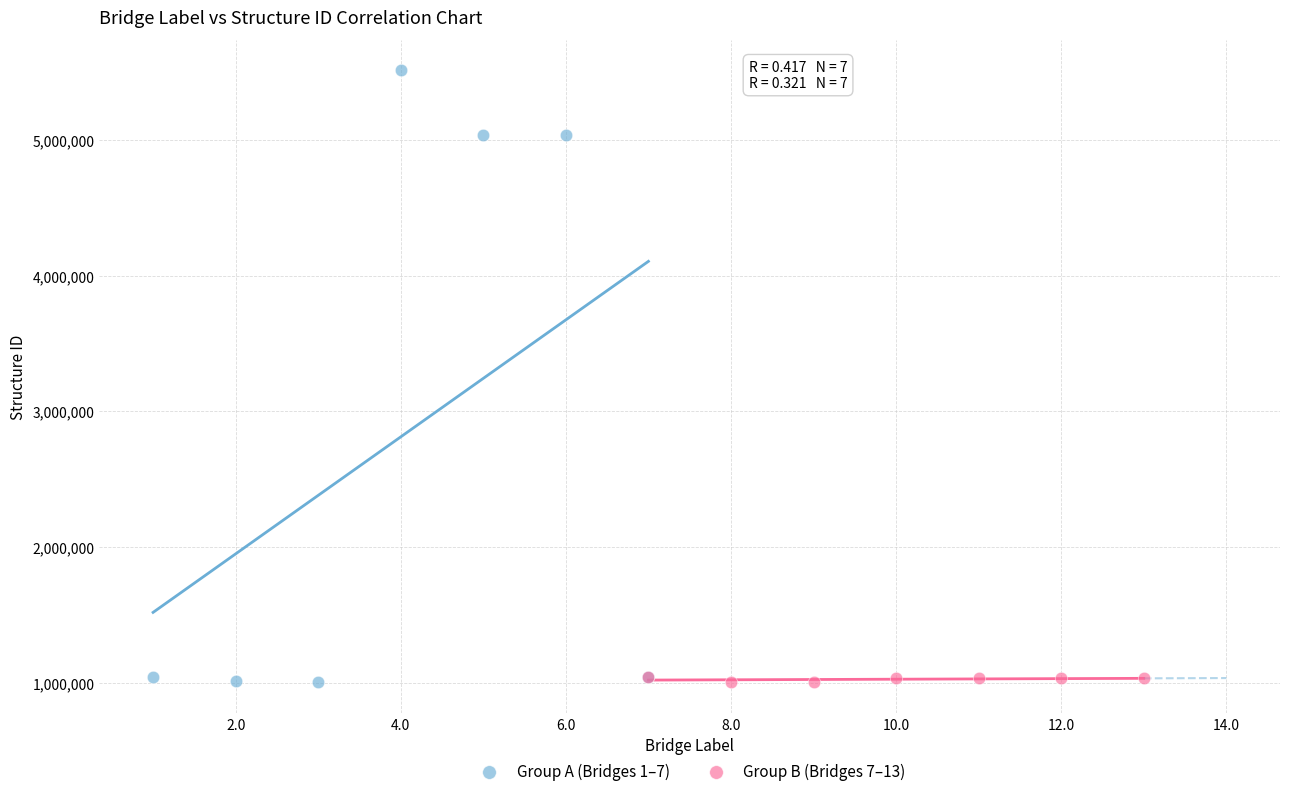

Which series contains the highest Y value?

Group A (Bridges 1–7)